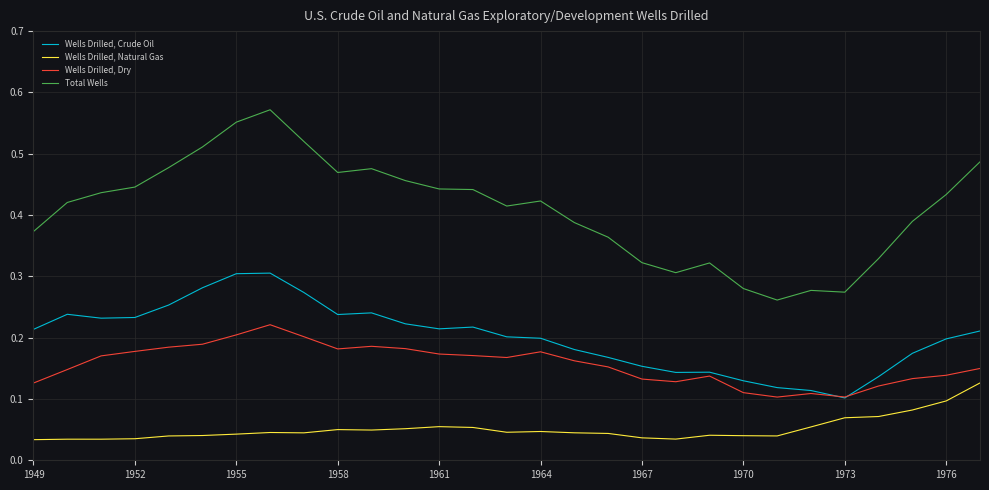

True or false: Wells Drilled, Natural Gas and Wells Drilled, Crude Oil cross at least once.

False